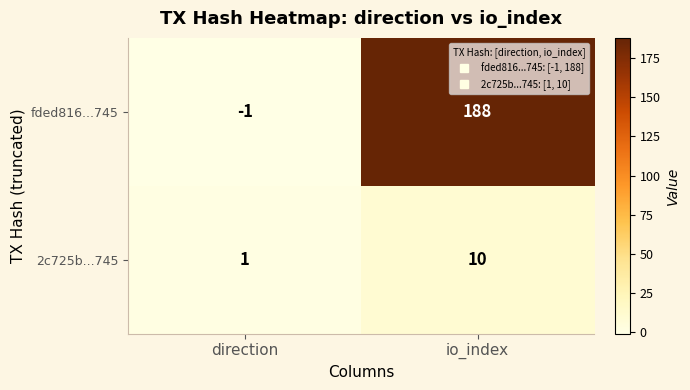

Which series has the largest total across all categories?

fded816...745